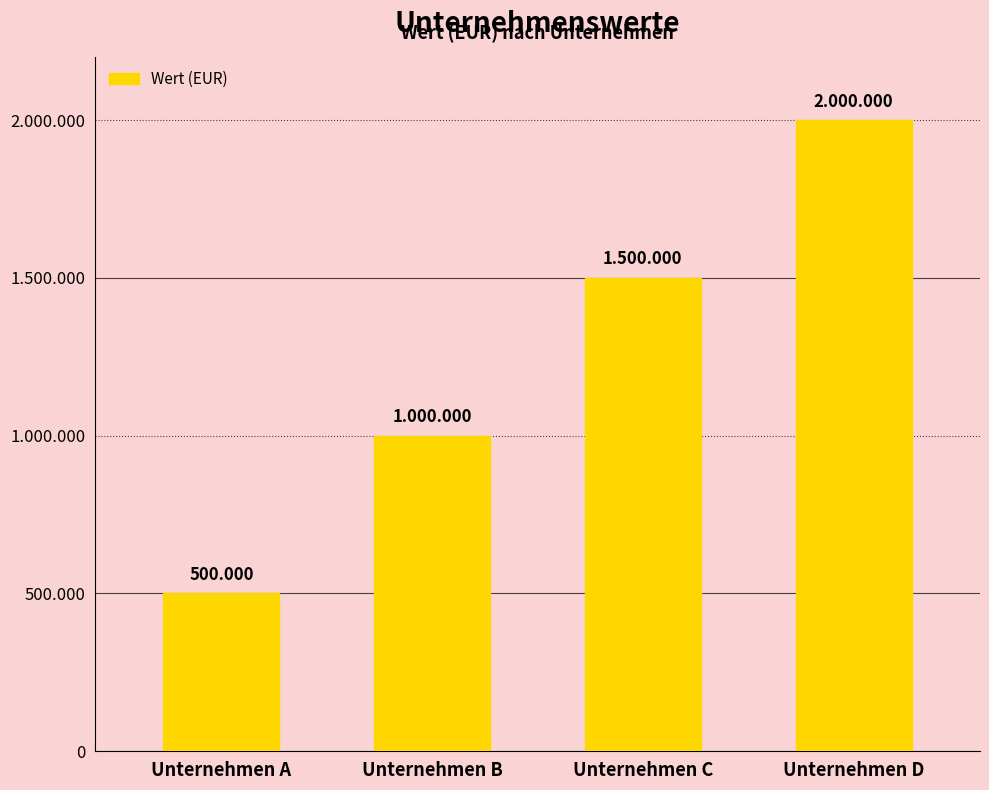

Rank the categories by value from lowest to highest.

Unternehmen A, Unternehmen B, Unternehmen C, Unternehmen D